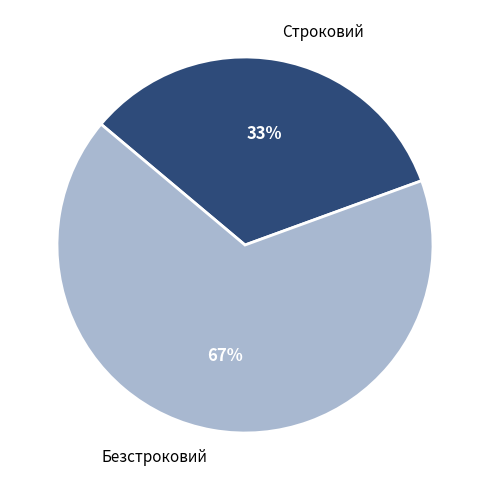

Count the number of slices in the pie.

2